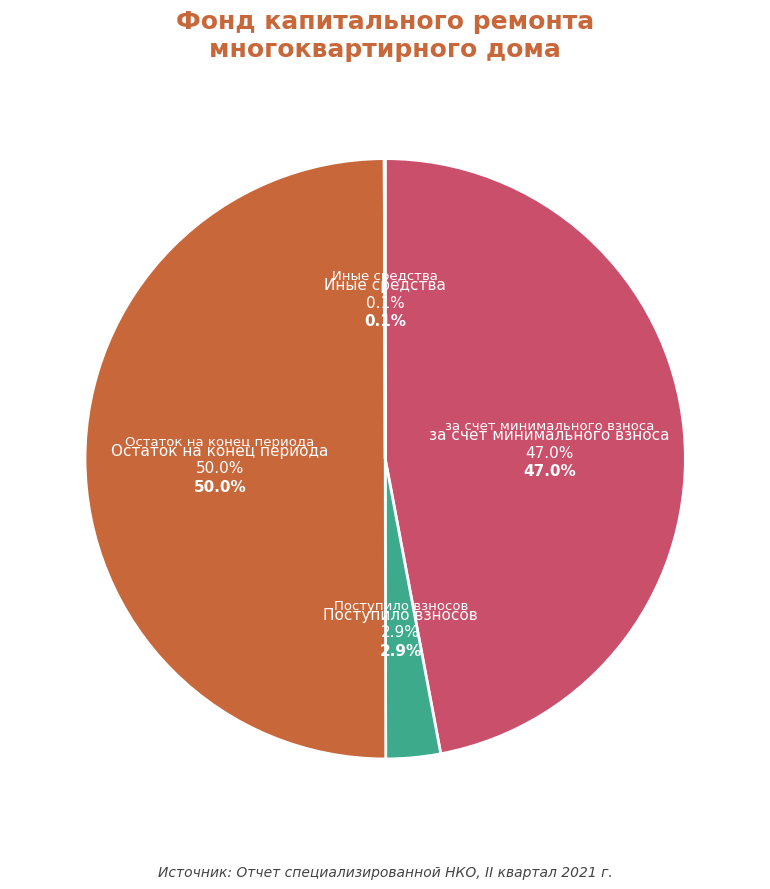

True or false: за счет минимального взноса accounts for 47% of the total.

True